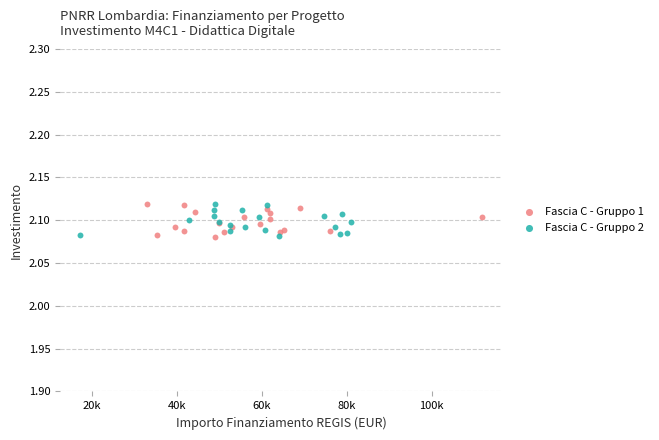

What are all the series names shown in the legend?

Fascia C - Gruppo 1, Fascia C - Gruppo 2